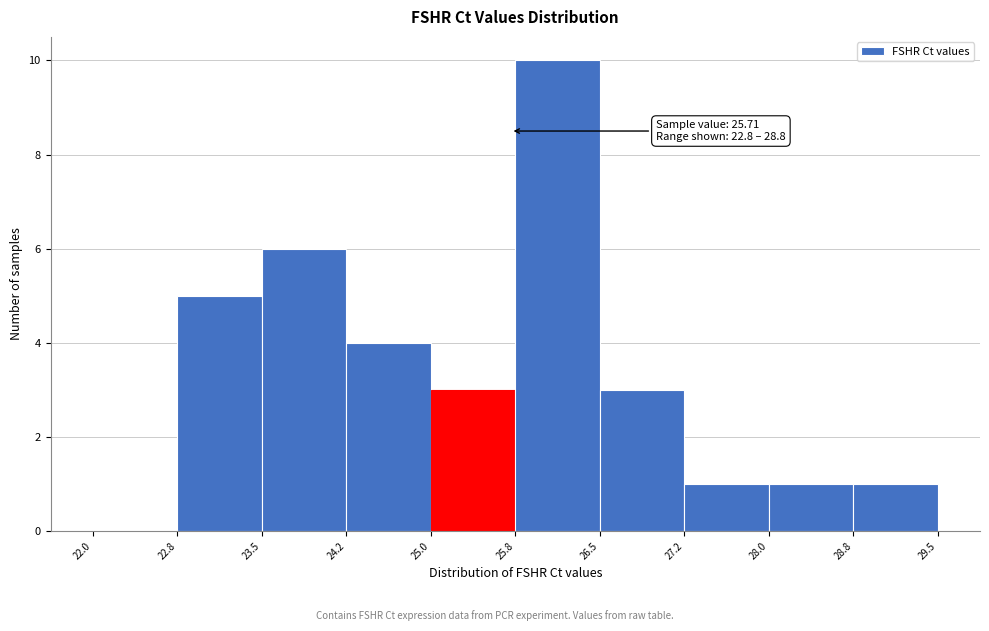

Over which range of the x-axis is the bar tallest?

25.8 to 26.5